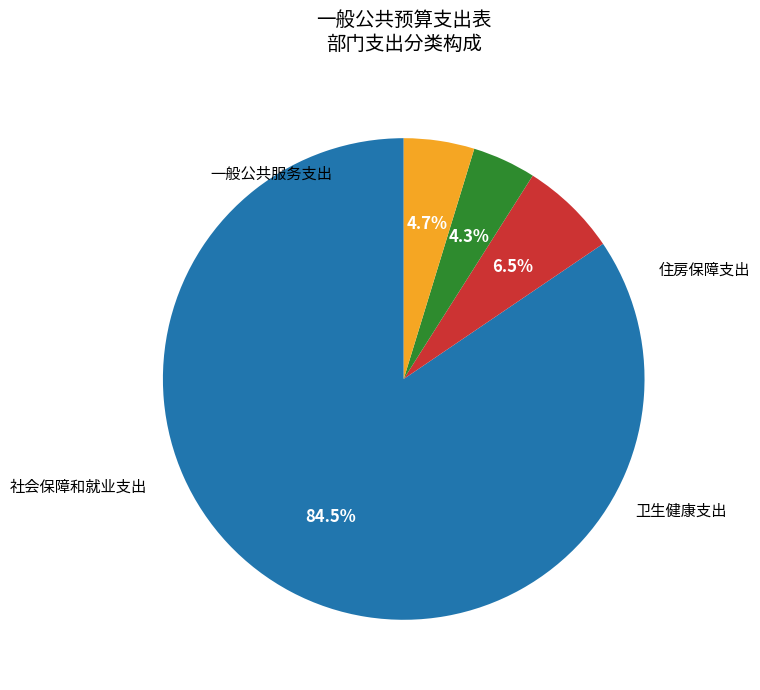

Is there any slice that represents more than half of the pie?

Yes